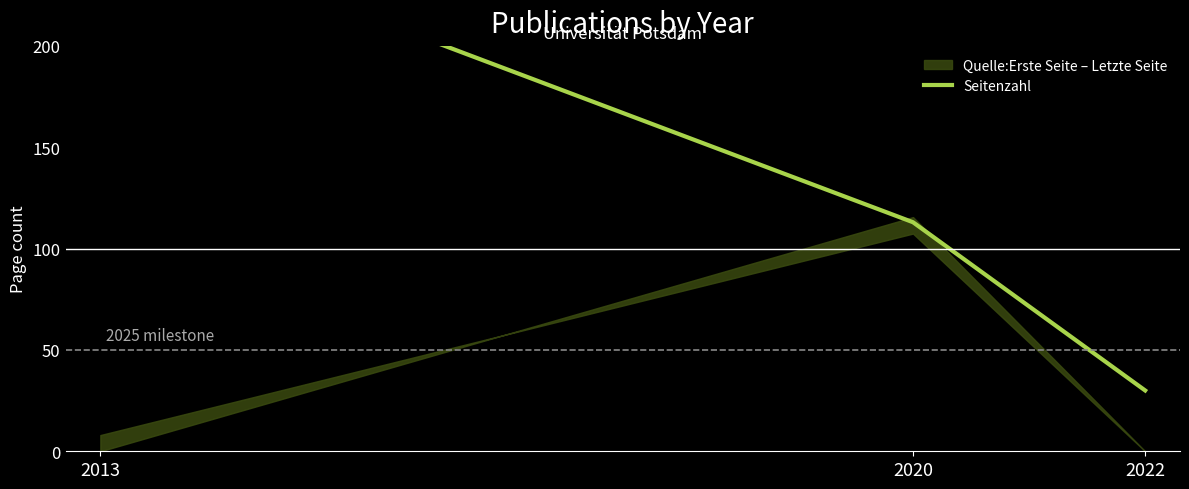

The chart shows a value of 113 at 2020. True or false?

True